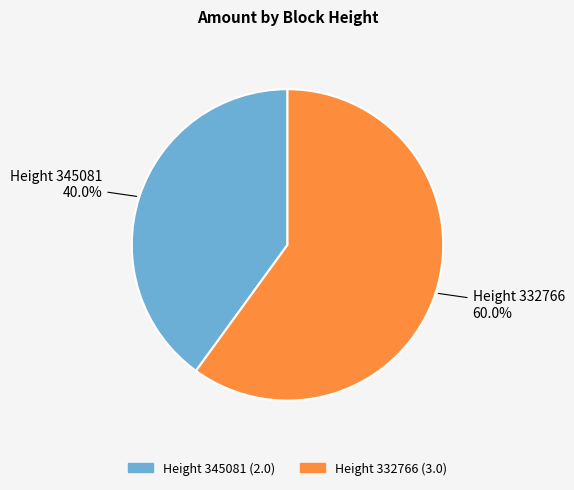

To the nearest percent, what is the combined percentage of Height 345081 and Height 332766?

100%